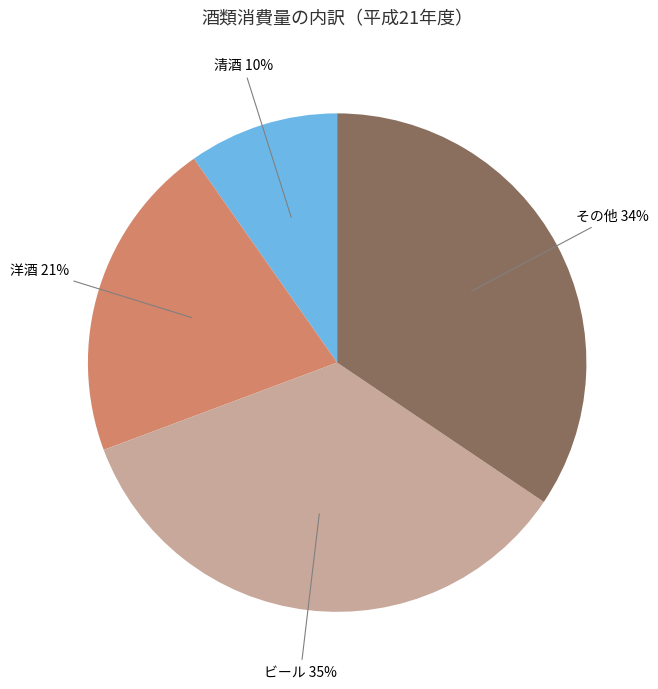

To the nearest percent, what is the average slice percentage?

25%